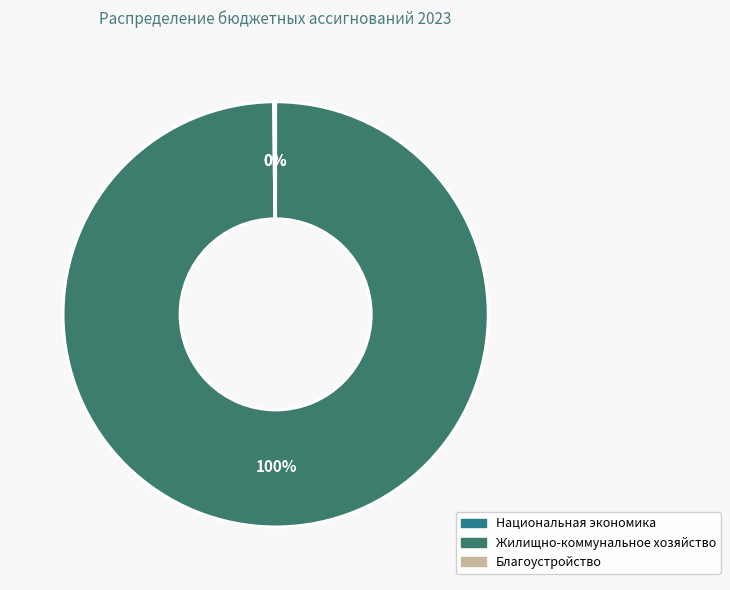

Which slice is the smallest?

Национальная экономика